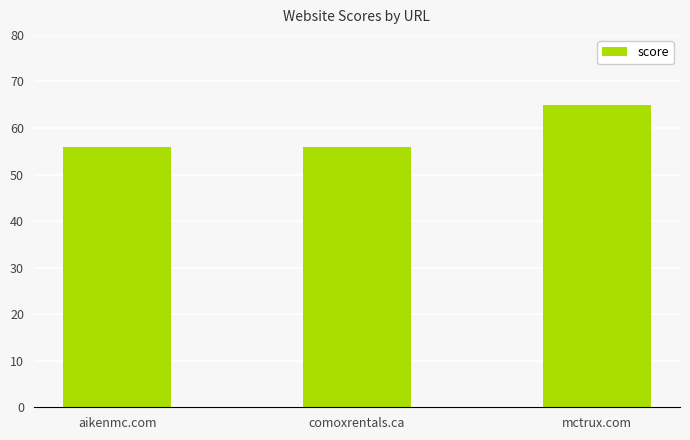

What is the smallest value displayed?

56